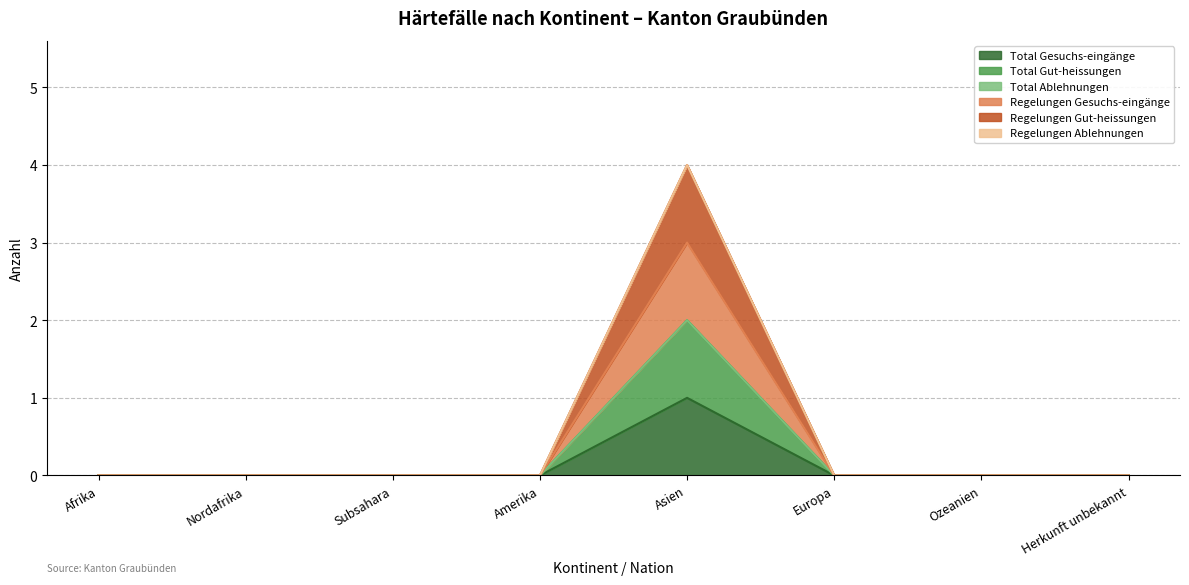

At how many categories does at least one series exceed 0?

1